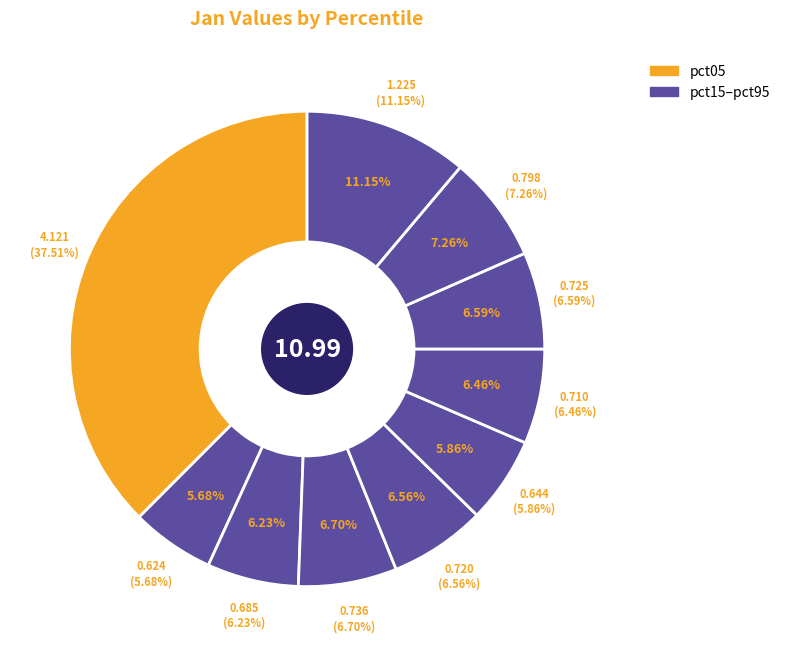

To the nearest percent, what is the combined percentage of pct75 and pct25?

13%